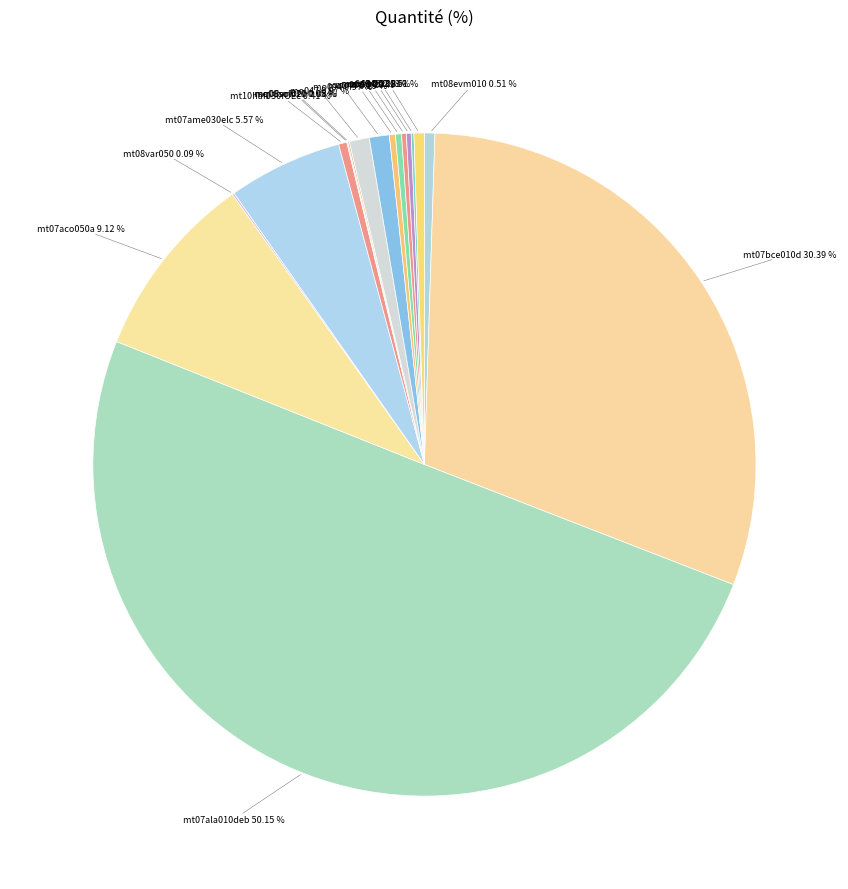

Which has a higher value, mt08evm010 or mt07aco050a?

mt07aco050a